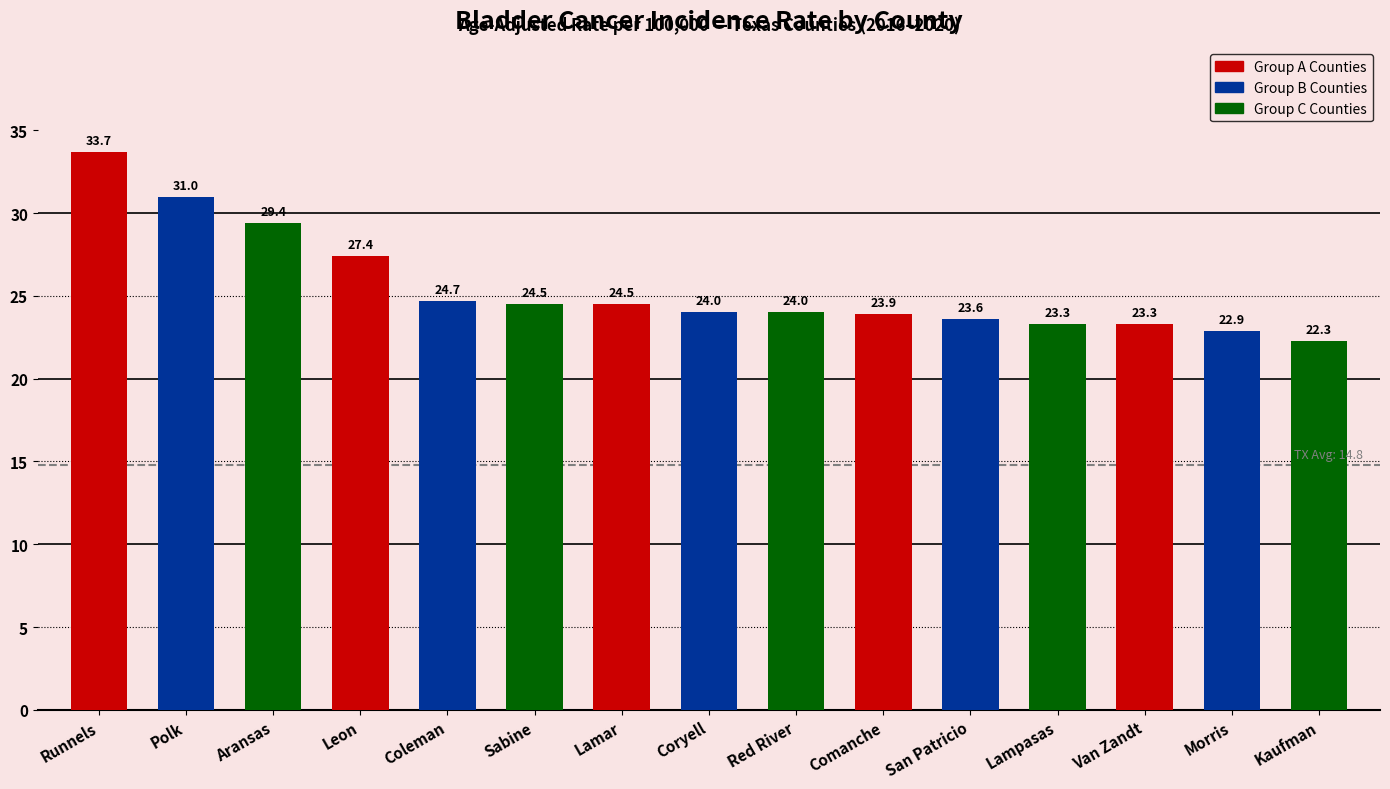

How many bars are there in total?

15